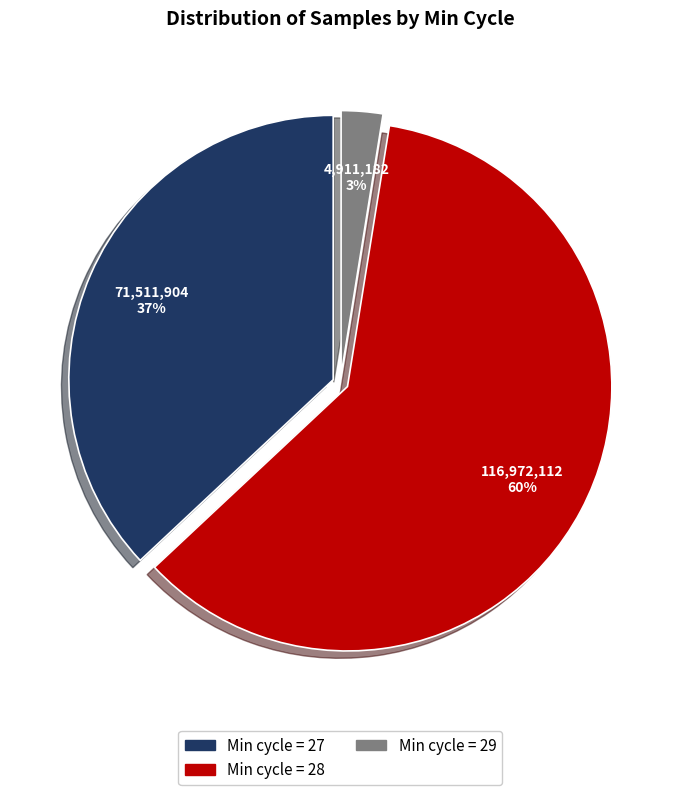

Is there a majority slice in this chart?

Yes